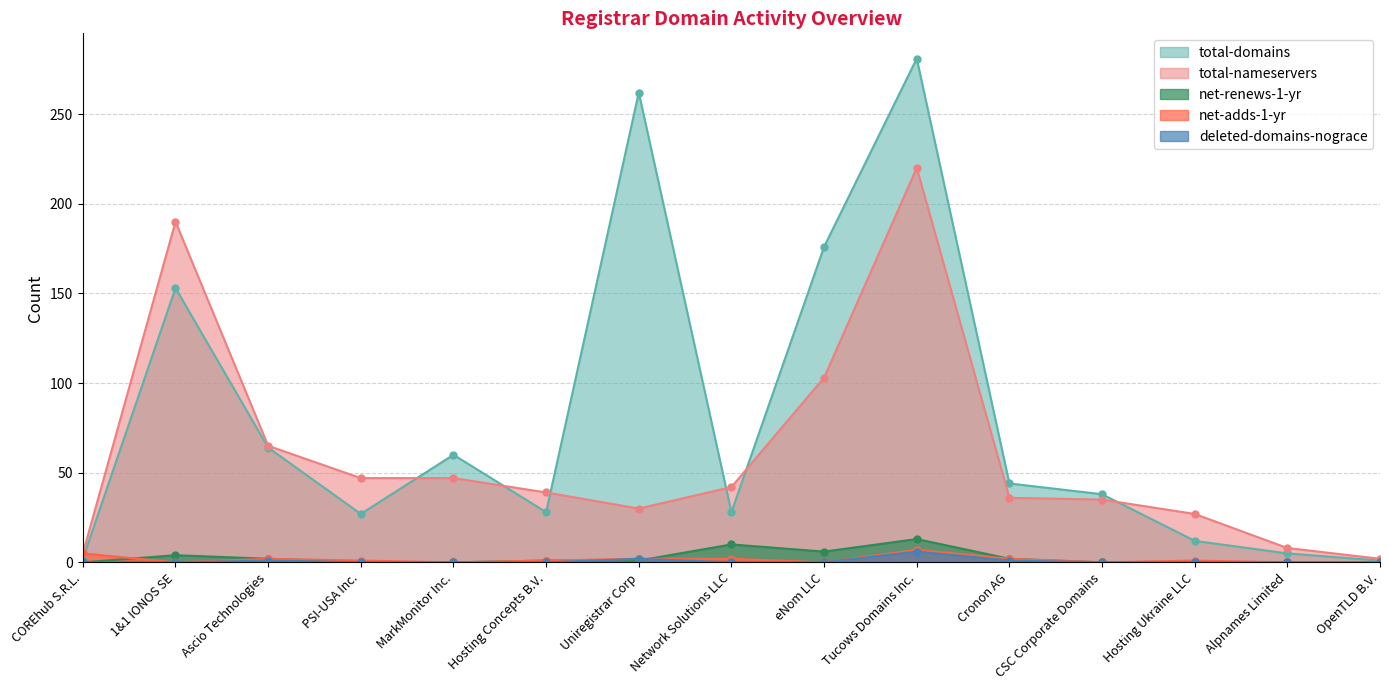

The total-domains series shows 1 at OpenTLD B.V.. True or false?

True